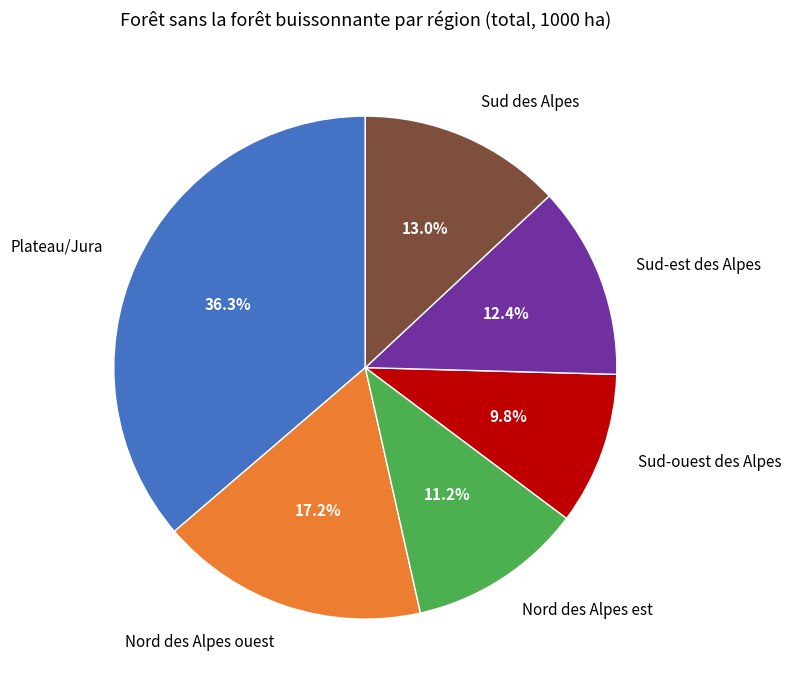

To the nearest percent, what percentage of the pie is Sud-ouest des Alpes?

10%